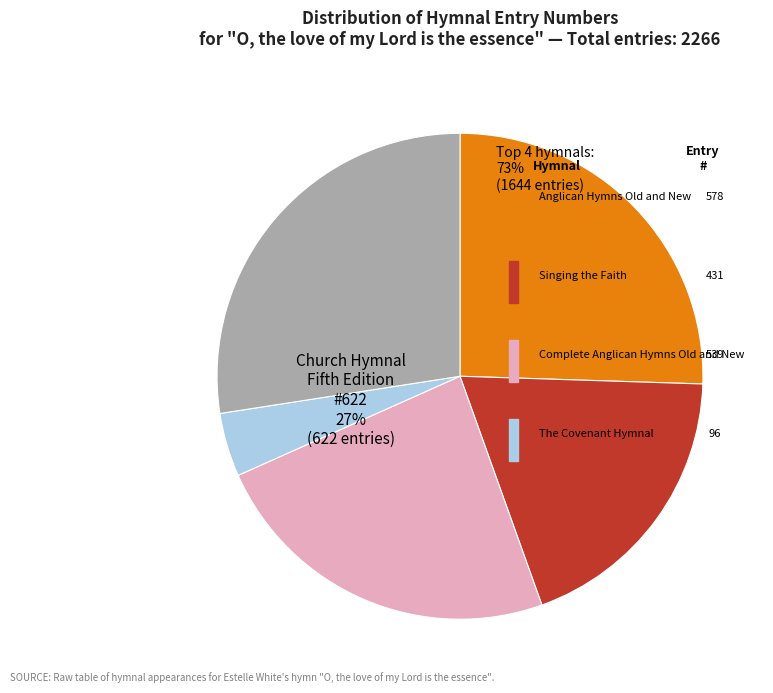

Is there a majority slice in this chart?

No